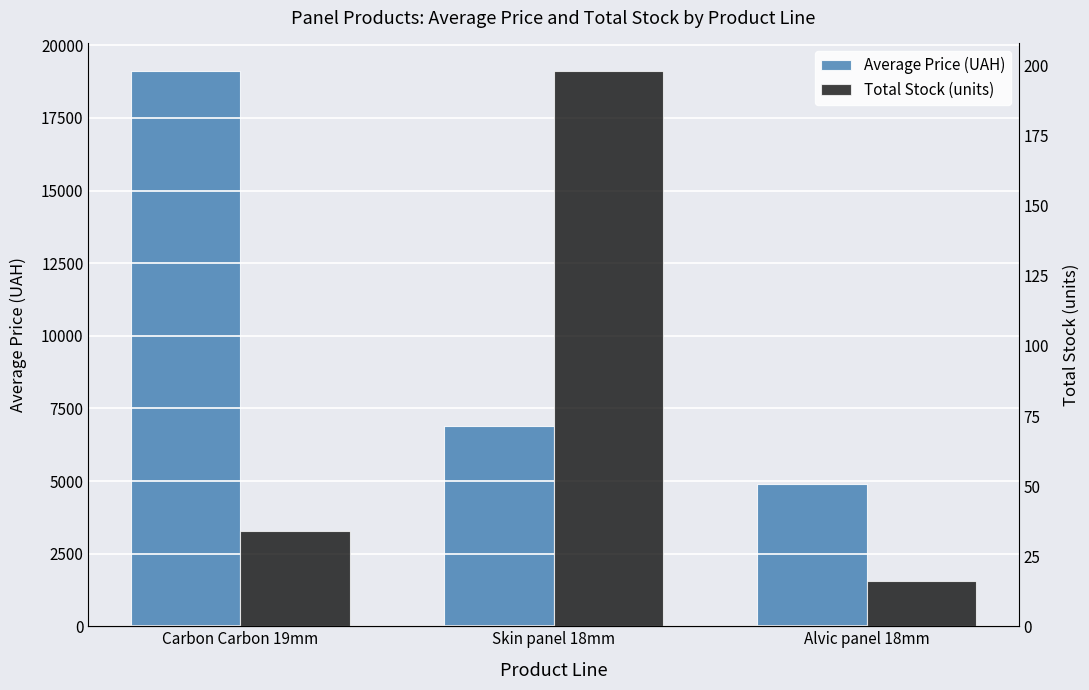

What is the sum of all Average Price (UAH) values?

30901.7